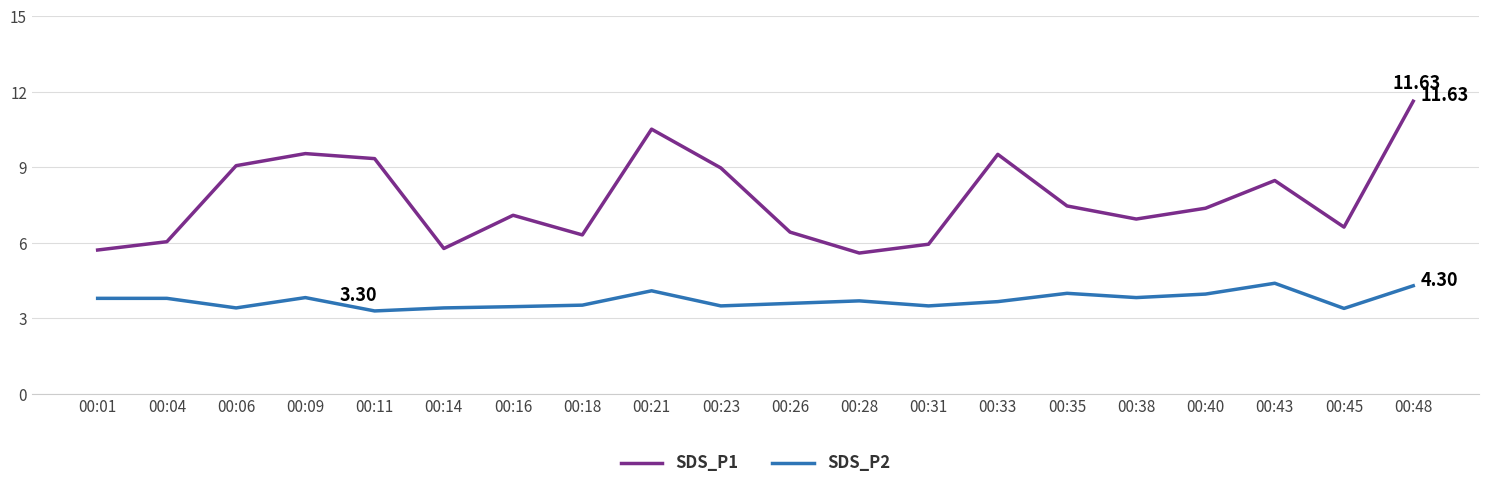

Does the chart have visible grid lines?

Yes